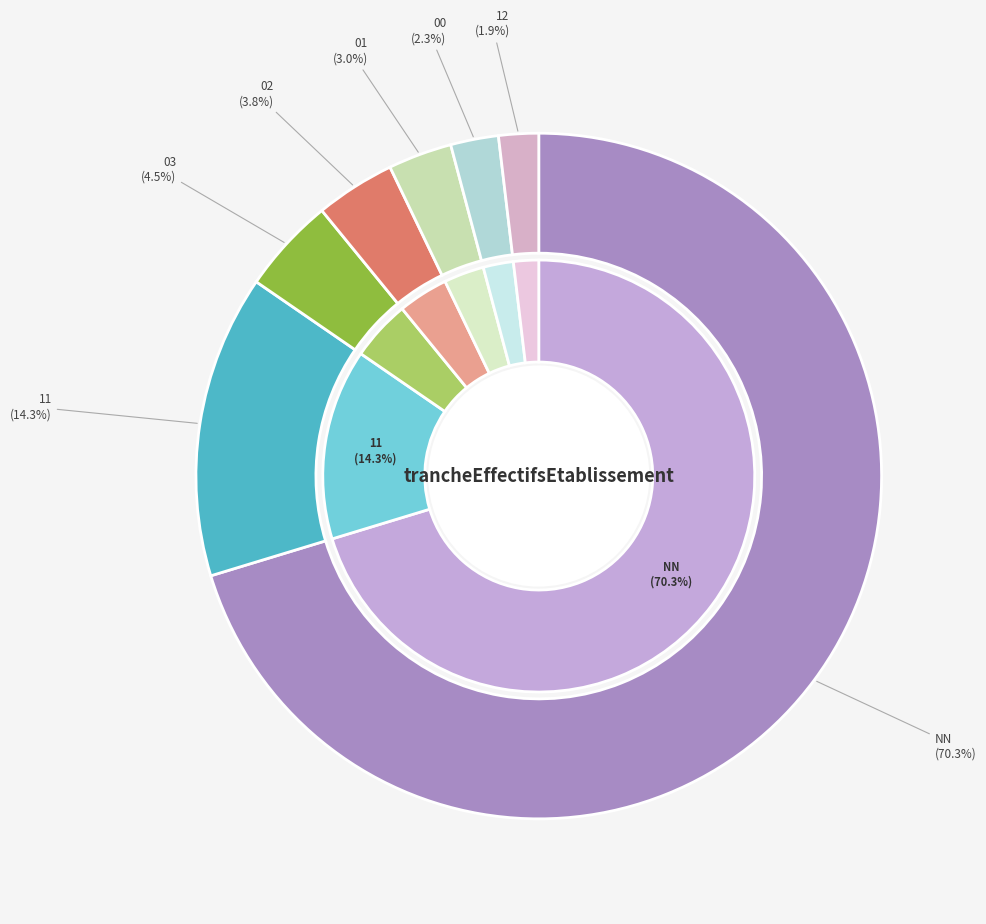

What is the largest slice in the pie chart?

NN